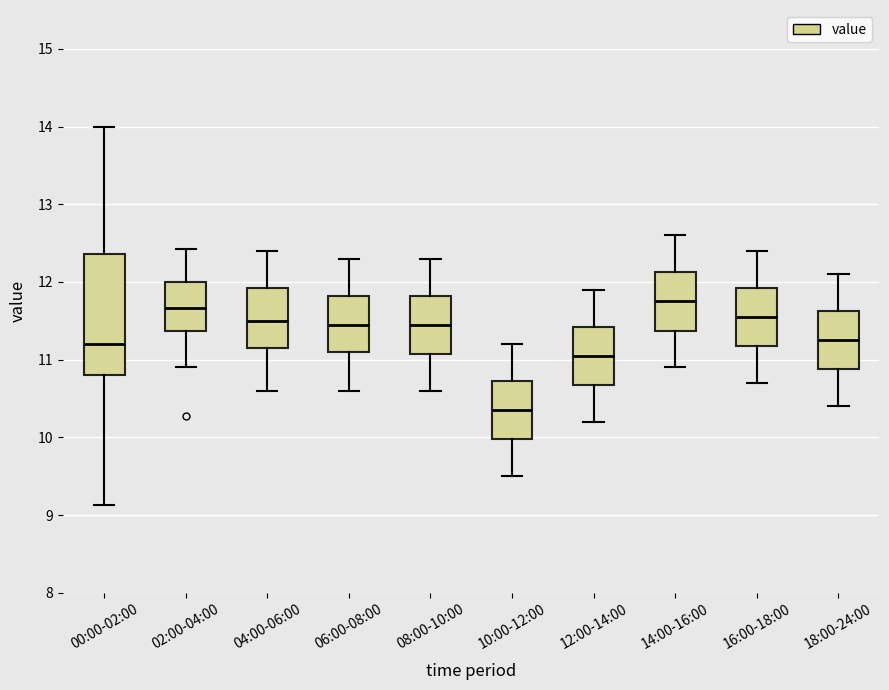

Reading left to right, transcribe this box plot: for each box, give where its median line is, the range the box spans, and where its two whiskers end, as read against the y-axis. The values are not printed on the chart, so give them approximately, as read against the axis.

00:00-02:00: median 11.2, box 10.8 to 12.4, whiskers 9.1 to 14.0
02:00-04:00: median 11.7, box 11.4 to 12.0, whiskers 10.9 to 12.4
04:00-06:00: median 11.5, box 11.2 to 11.9, whiskers 10.6 to 12.4
06:00-08:00: median 11.5, box 11.1 to 11.8, whiskers 10.6 to 12.3
08:00-10:00: median 11.5, box 11.1 to 11.8, whiskers 10.6 to 12.3
10:00-12:00: median 10.4, box 10.0 to 10.7, whiskers 9.5 to 11.2
12:00-14:00: median 11.1, box 10.7 to 11.4, whiskers 10.2 to 11.9
14:00-16:00: median 11.8, box 11.4 to 12.1, whiskers 10.9 to 12.6
16:00-18:00: median 11.6, box 11.2 to 11.9, whiskers 10.7 to 12.4
18:00-24:00: median 11.3, box 10.9 to 11.6, whiskers 10.4 to 12.1